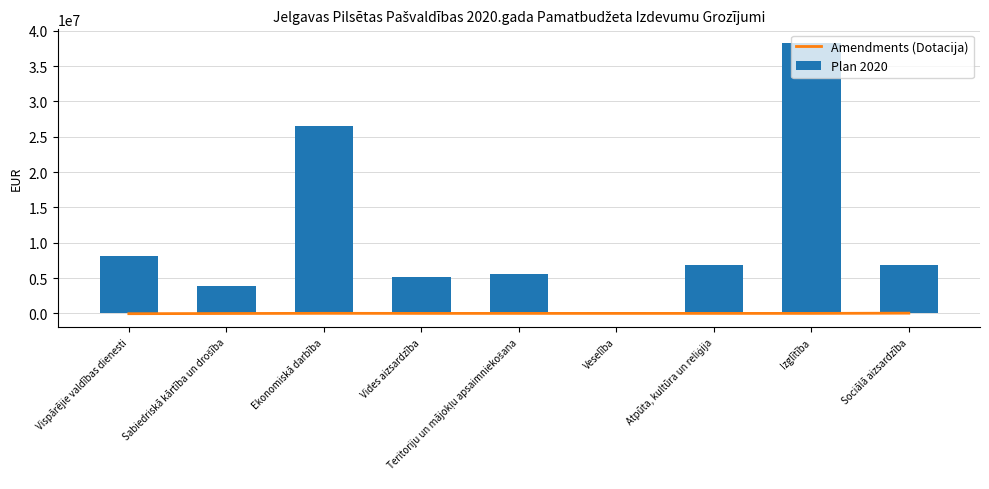

Which category has the highest value across all series?

Izglītība